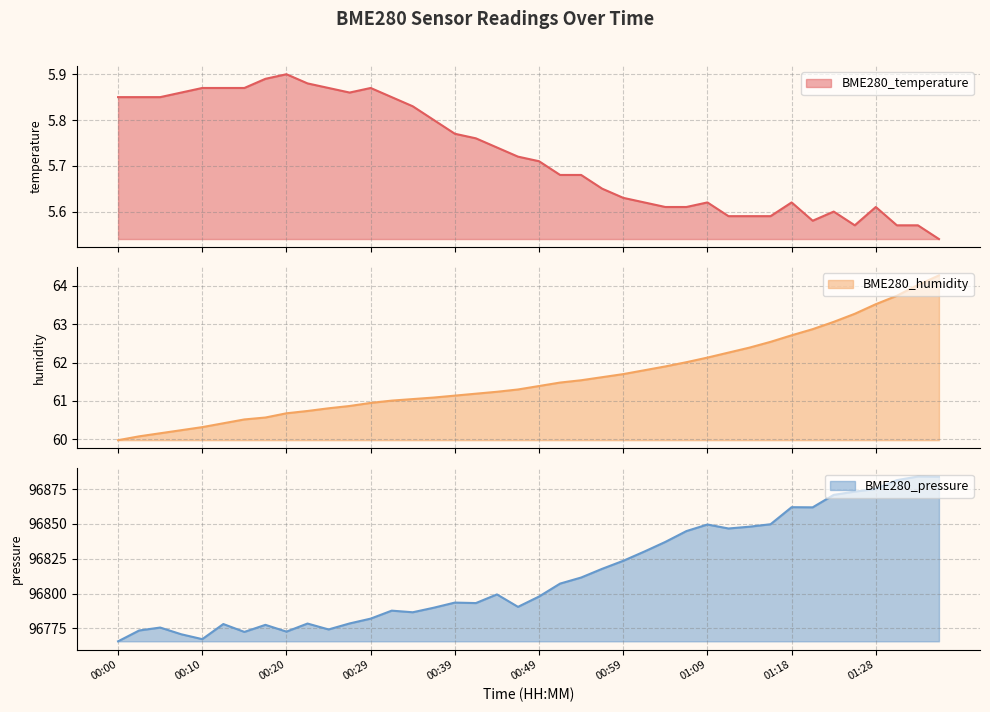

Which series has the largest total across all categories?

BME280_pressure